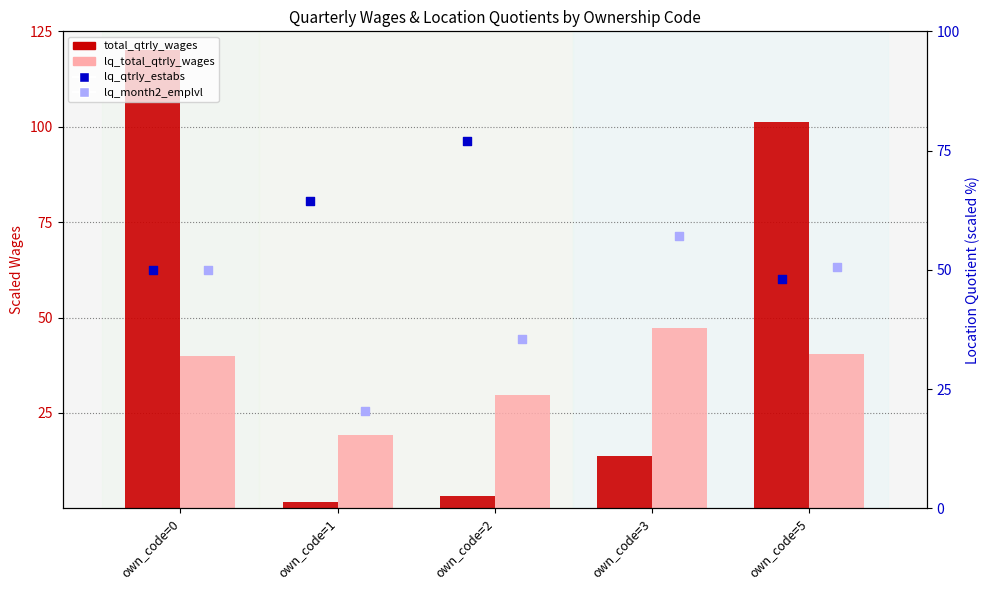

Which series contains the lowest Y value?

total_qtrly_wages (scaled)